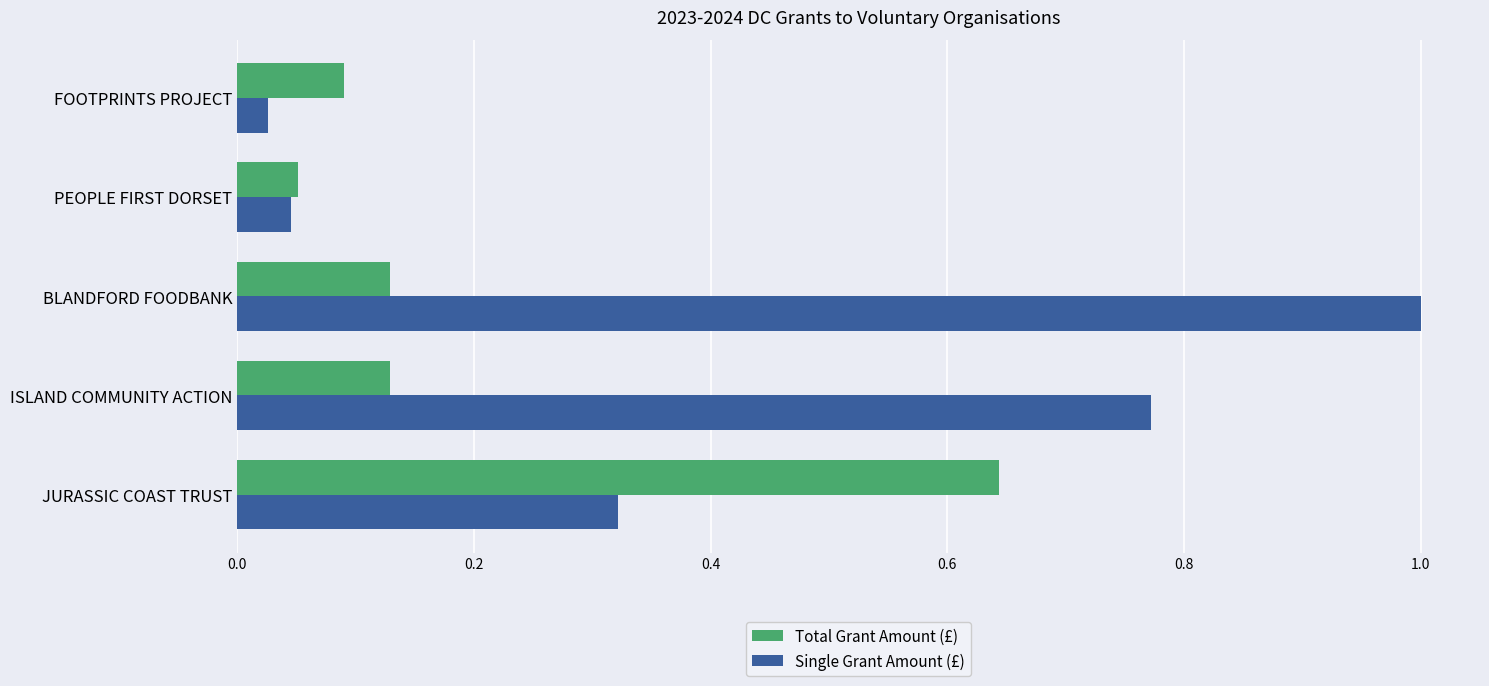

Which series has the largest total across all categories?

Single Grant Amount (£)